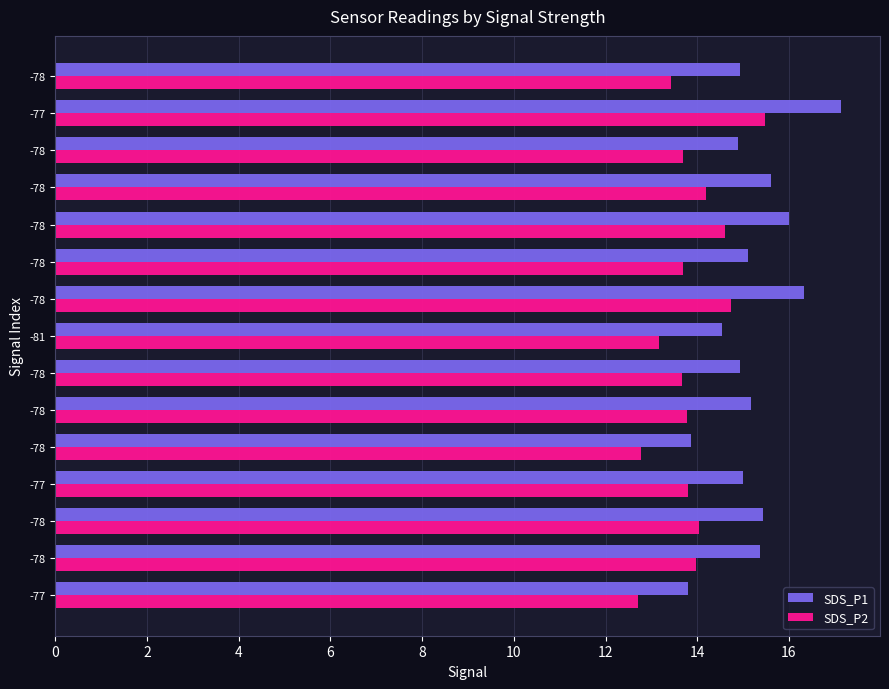

At how many categories does at least one series exceed 14?

13